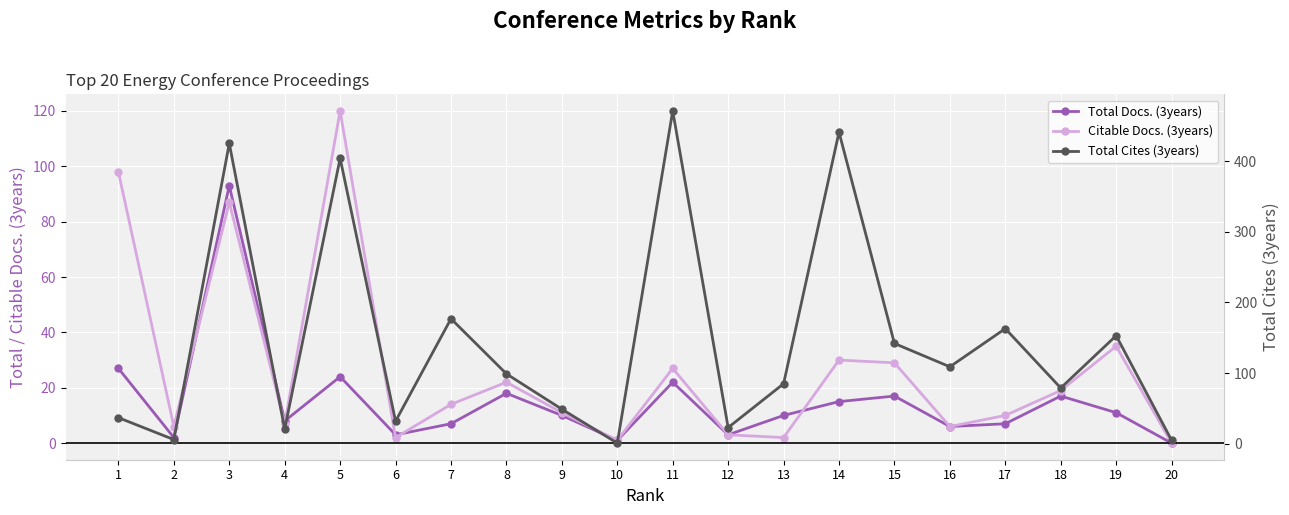

At which category does the chart reach its minimum across all series?

20